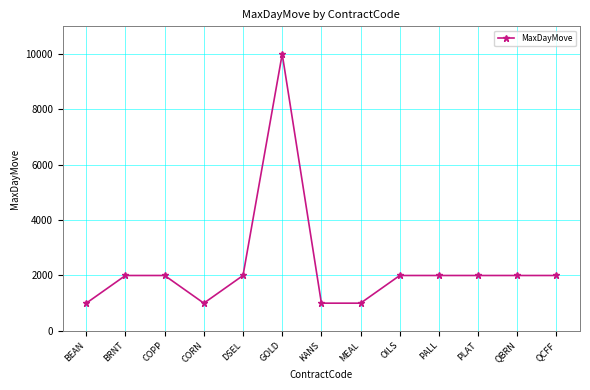

How many series are shown in this chart?

1